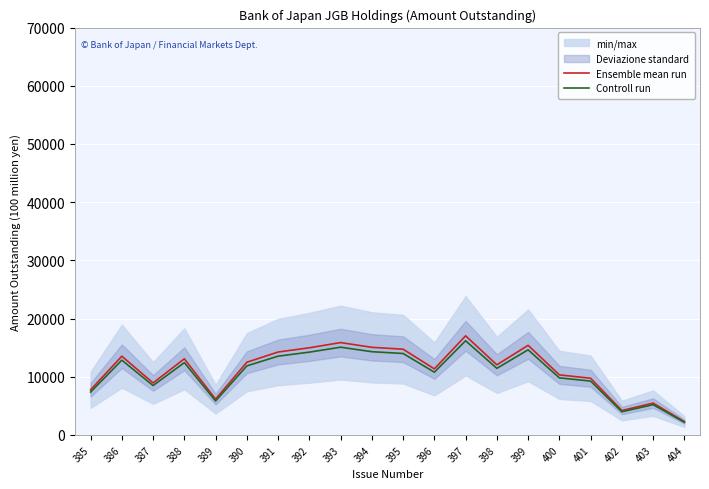

Reading left to right, transcribe all the data shown in this chart.

Ensemble mean run: 7759.0	13539.0	8940.0	13093.0	6160.0	12498.0	14254.0	14982.0	15878.0	15062.0	14741.0	11358.0	17041.0	12053.0	15408.0	10329.0	9747.0	4200.0	5480.0	2296.0
Controll run: 7371.0	12862.0	8493.0	12438.3	5852.0	11873.1	13541.3	14232.9	15084.1	14308.9	14003.9	10790.1	16188.9	11450.4	14637.6	9812.5	9259.6	3990.0	5206.0	2181.2